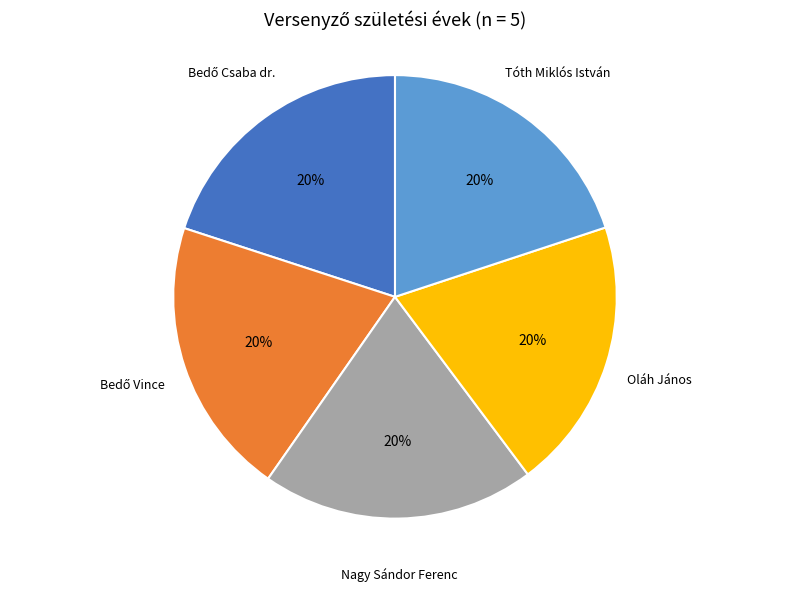

What is the ratio of the value at Tóth Miklós István to the value at Oláh János?

1.0